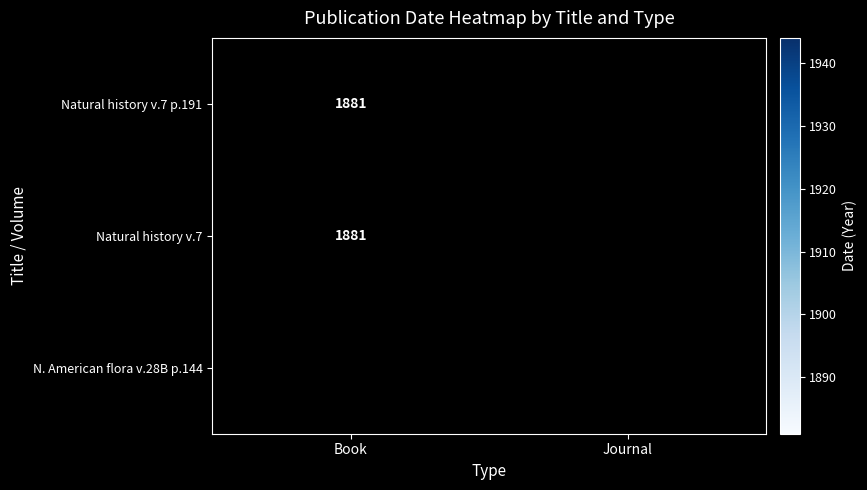

The value of Natural history v.7 p.191 at Book is 3298. True or false?

False